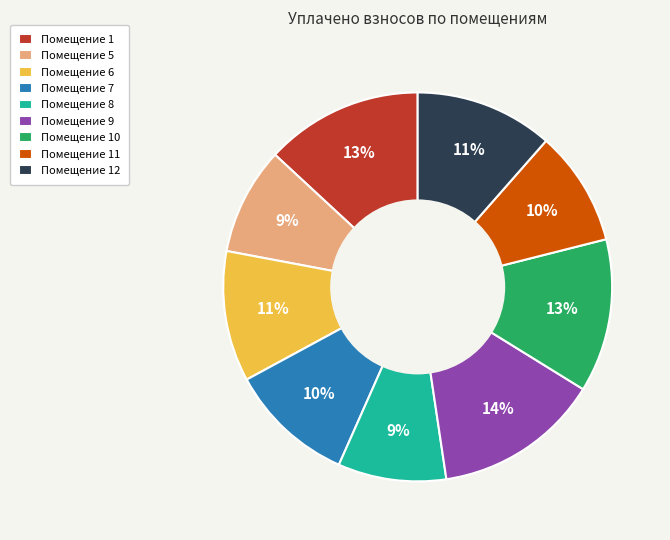

Is there any slice that represents more than half of the pie?

No